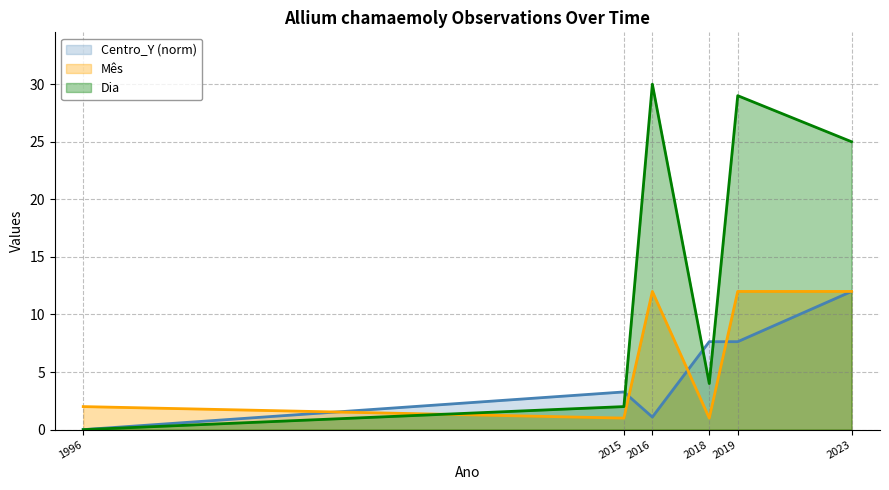

Reading left to right, what are all the values shown in this chart?

Centro_Y: 0.0	3.3	1.1	7.6	7.6	12.0
Mes: 2.0	1.0	12.0	1.0	12.0	12.0
Dia: 0.0	2.0	30.0	4.0	29.0	25.0